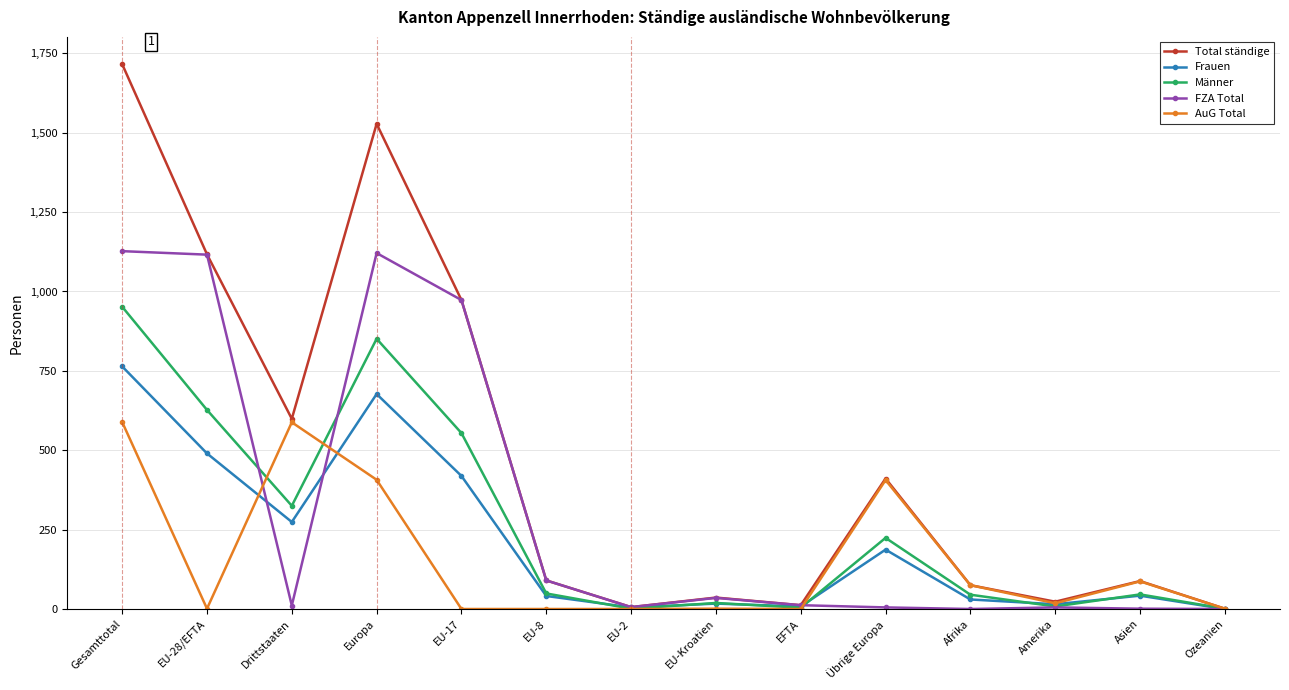

Which series has the widest spread of values?

Total ständige